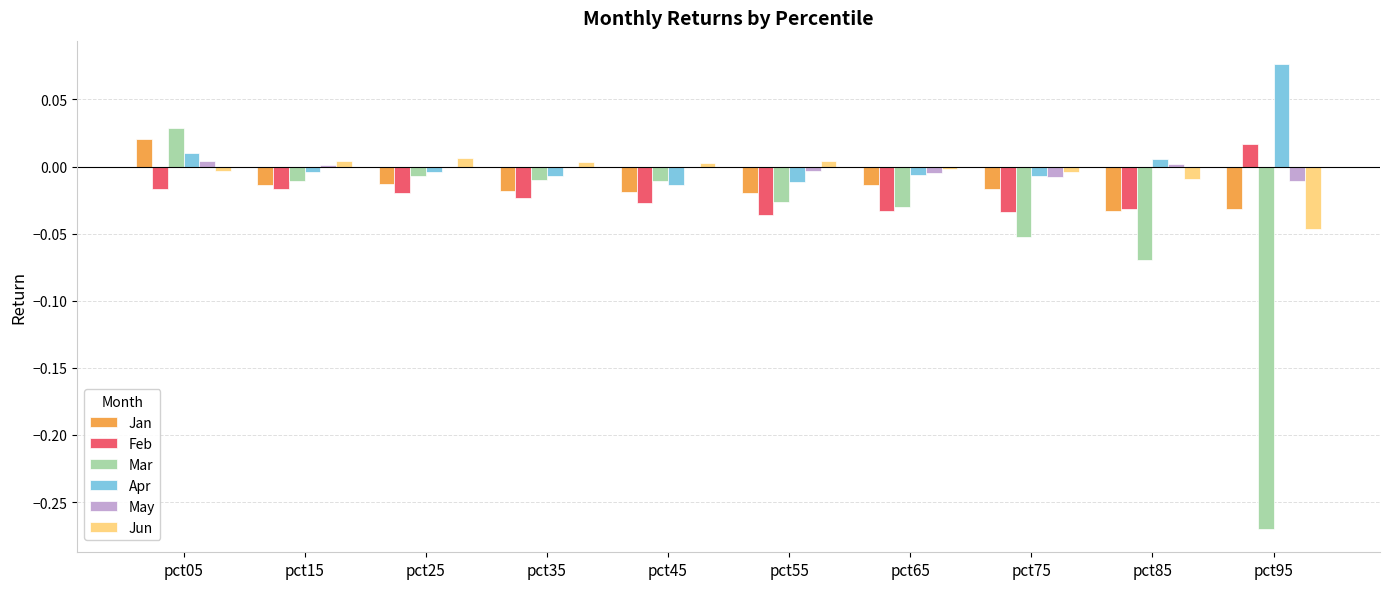

The Apr series shows -0.0 at pct15. True or false?

True